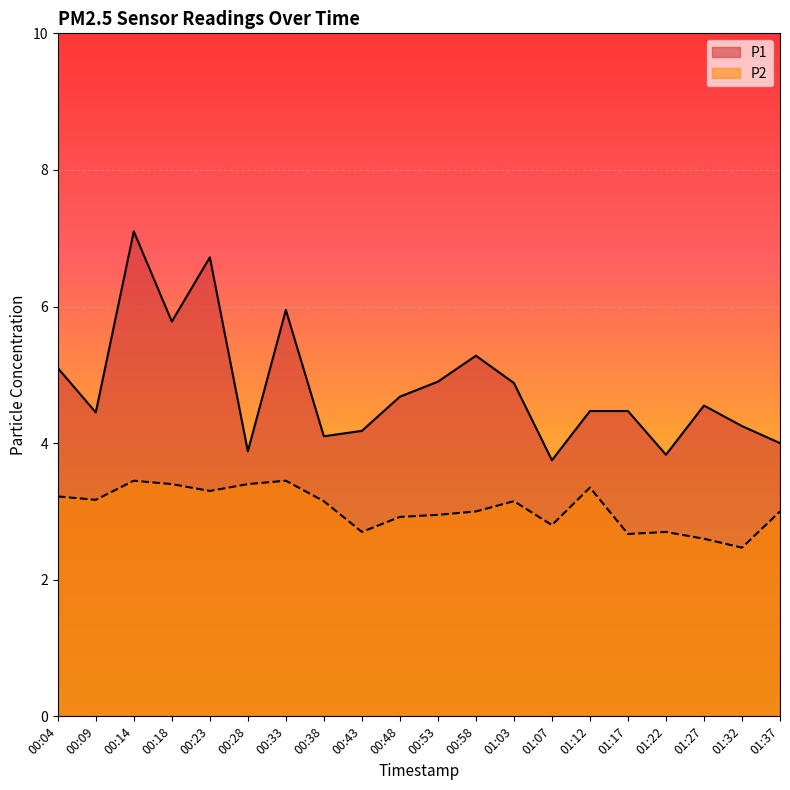

Rank the series by their average value, from highest to lowest.

P1, P2